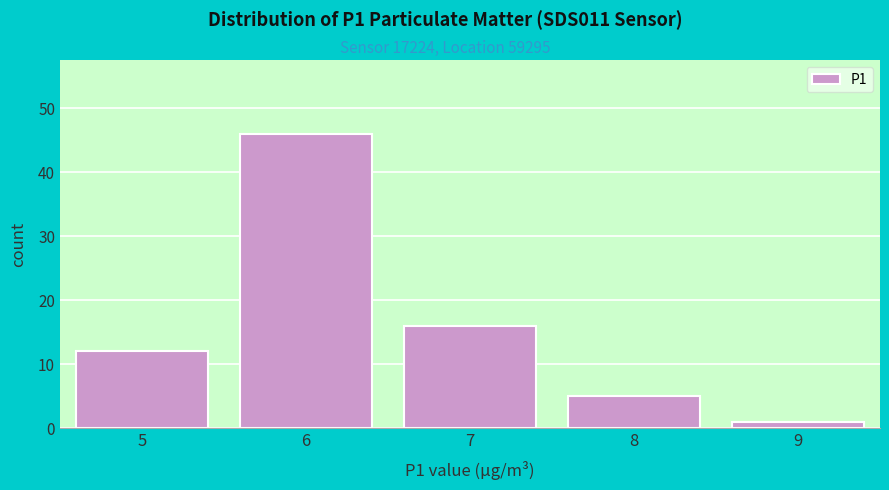

Reading left to right, list all the values displayed in this chart.

5=12	6=46	7=16	8=5	9=1